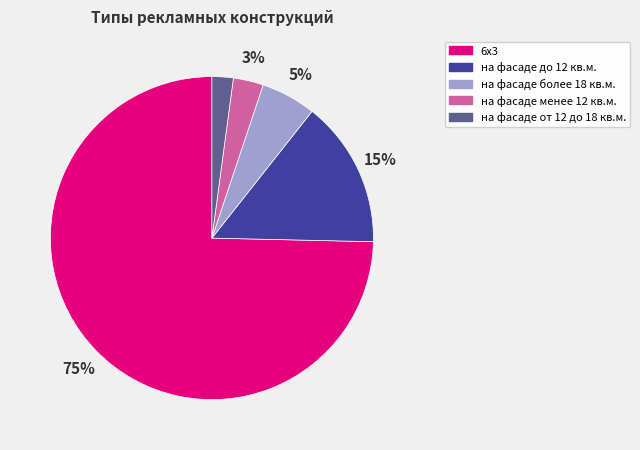

True or false: на фасаде менее 12 кв.м. accounts for 3% of the total.

True